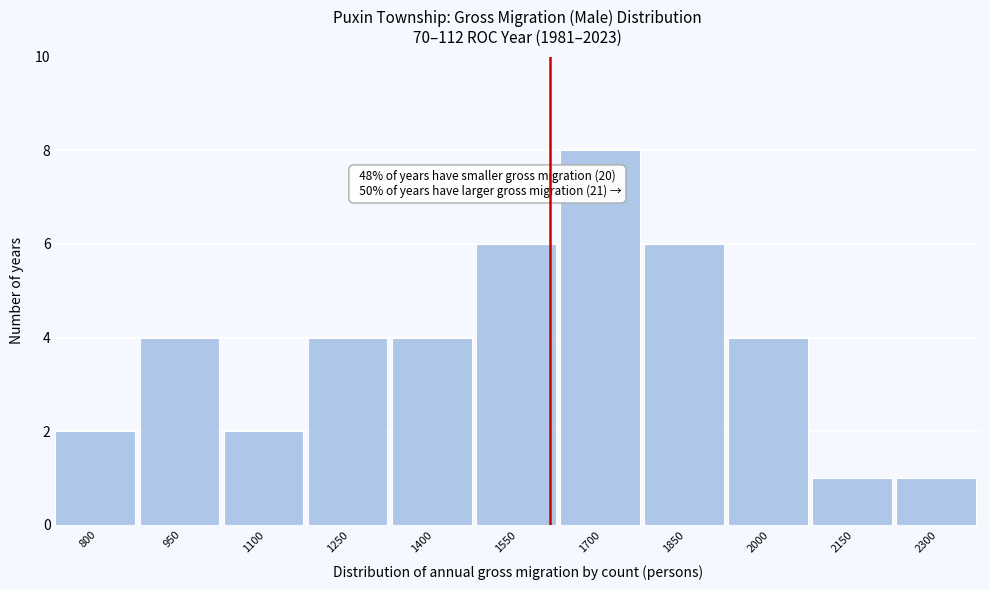

Reading right to left, list all the values displayed in this chart.

1	1	4	6	8	6	4	4	2	4	2